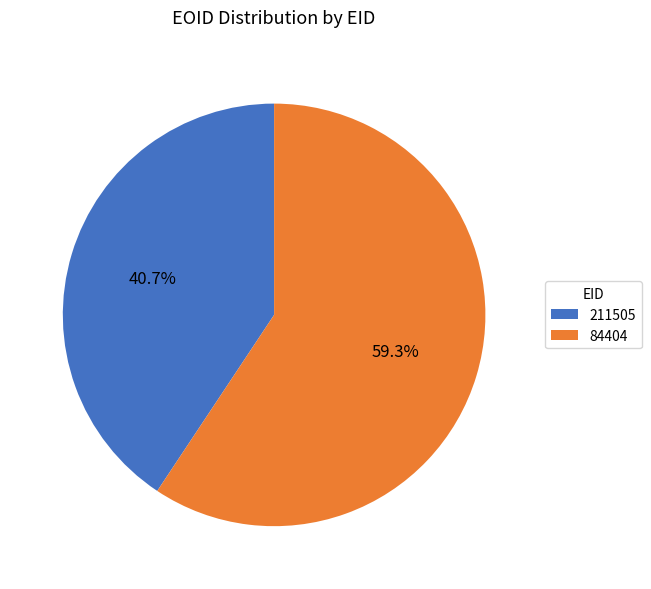

How many segments does this pie chart have?

2